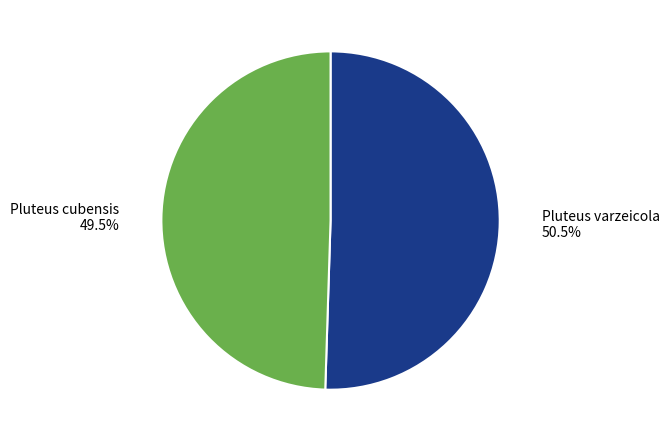

What is the ratio of the value at Pluteus varzeicola to the value at Pluteus cubensis?

1.0